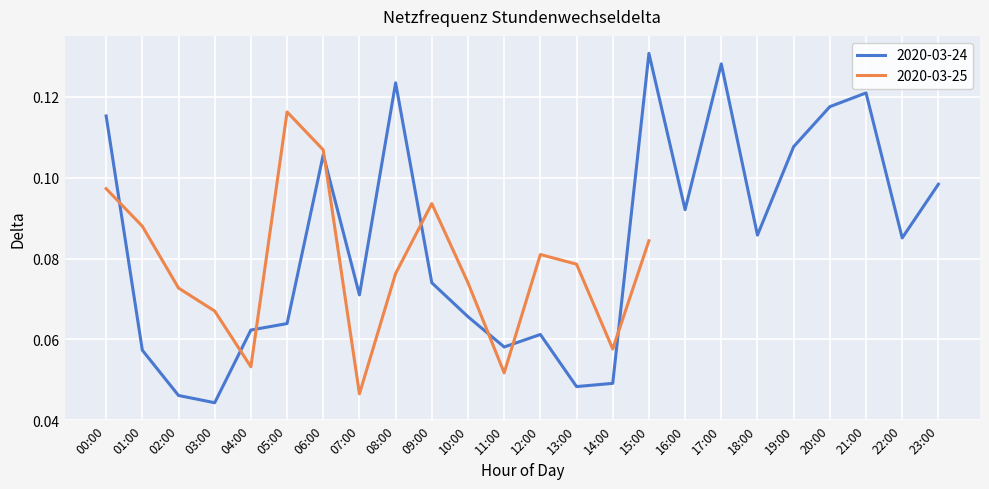

The chart shows a value of 0.1 at 22:00. True or false?

True